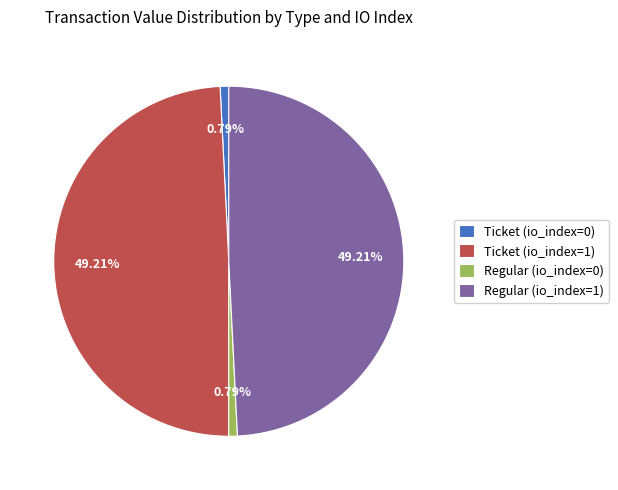

To the nearest percent, what percentage of the pie is Regular (io_index=1)?

49%